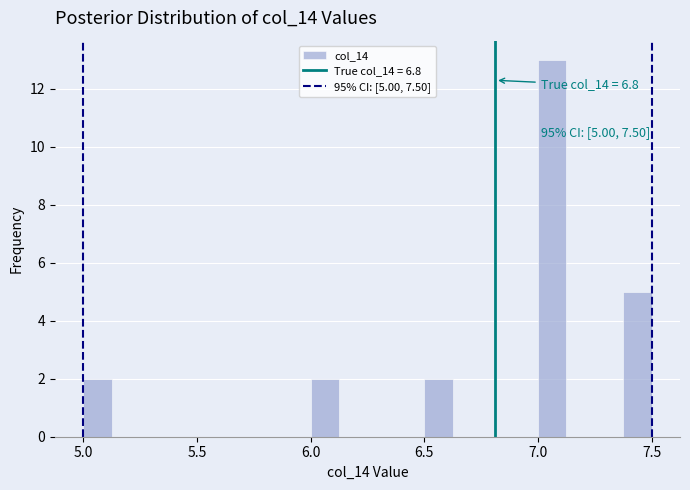

Around what value on the x-axis is the tallest bar? Give the approximate position of its centre, as read against the axis.

7.05